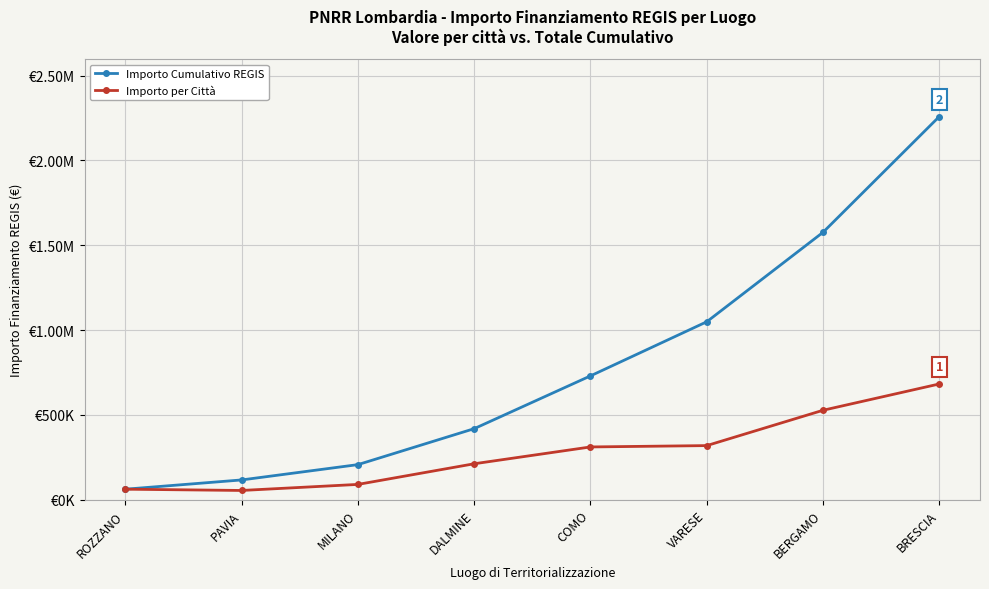

Is this an area chart (filled region under the line)?

No